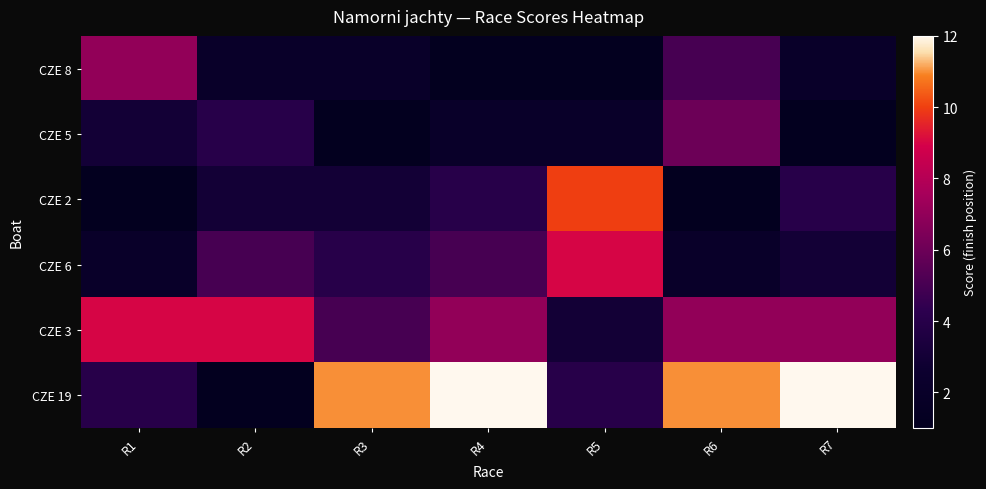

Reading left to right, extract all data points from this chart.

CZE 8: R1=7	R2=2	R3=2	R4=1	R5=1	R6=5	R7=2
CZE 5: R1=3	R2=4	R3=1	R4=2	R5=2	R6=6	R7=1
CZE 2: R1=1	R2=3	R3=3	R4=4	R5=10	R6=1	R7=4
CZE 6: R1=2	R2=5	R3=4	R4=5	R5=9	R6=2	R7=3
CZE 3: R1=9	R2=9	R3=5	R4=7	R5=3	R6=7	R7=7
CZE 19: R1=4	R2=1	R3=11	R4=12	R5=4	R6=11	R7=12